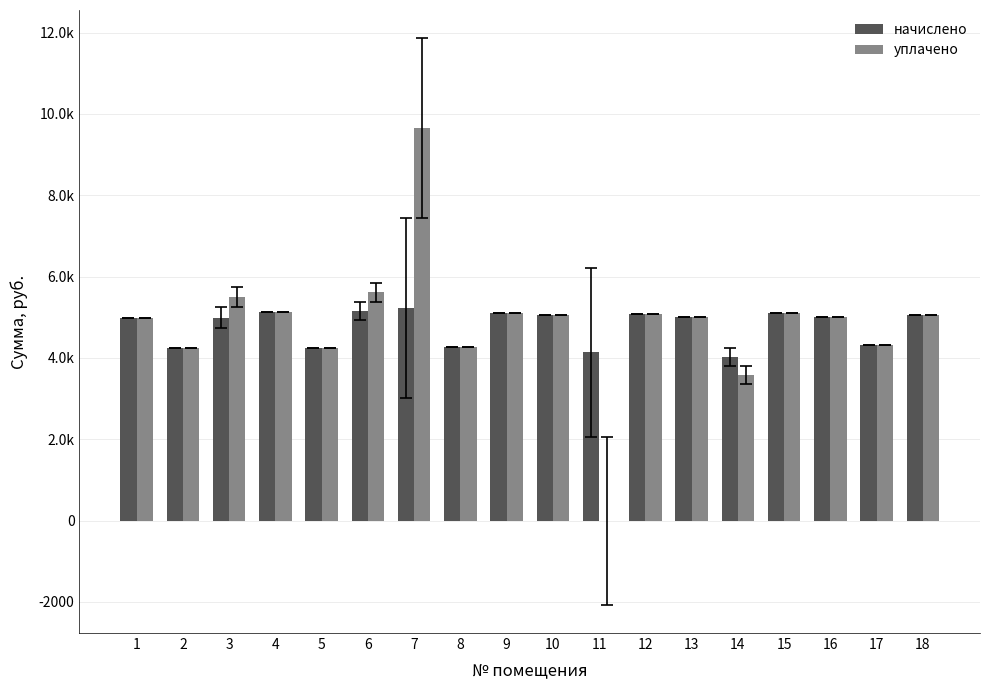

What is the average value of the уплачено series?

4830.9